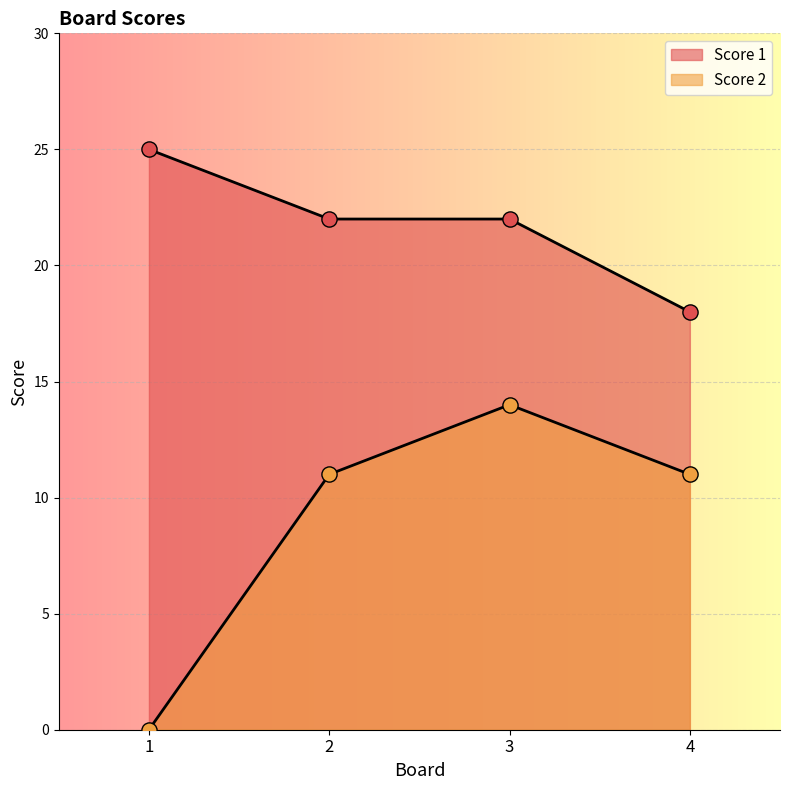

What is the total value across all series at 4?

29